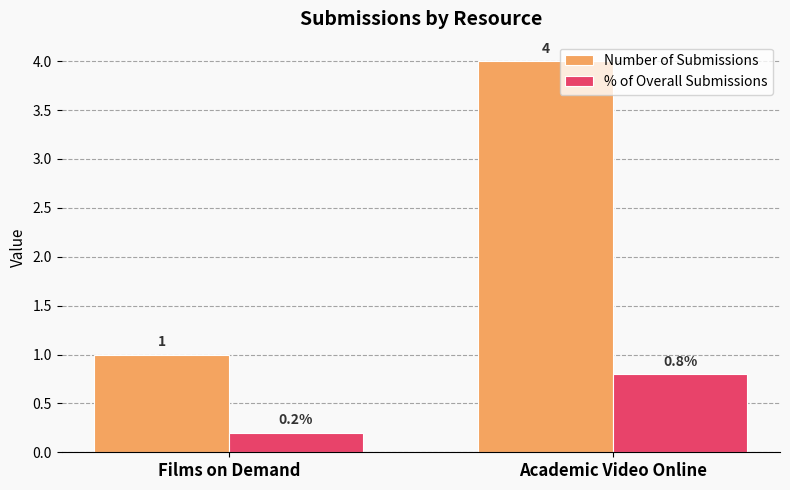

Which series has the widest spread of values?

Number of Submissions